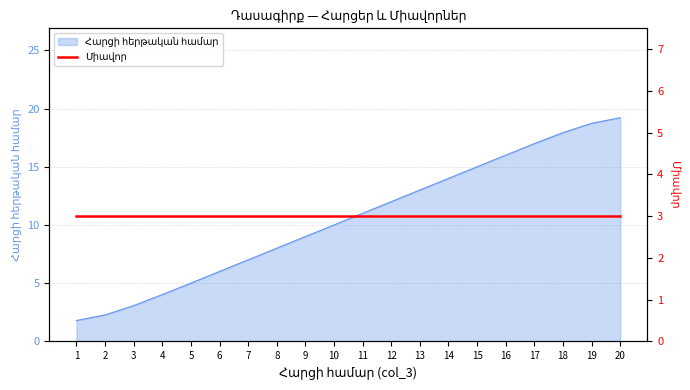

List the labels in order of value, largest first.

20, 19, 18, 17, 16, 15, 14, 13, 12, 11, 10, 9, 8, 7, 6, 5, 4, 3, 2, 1